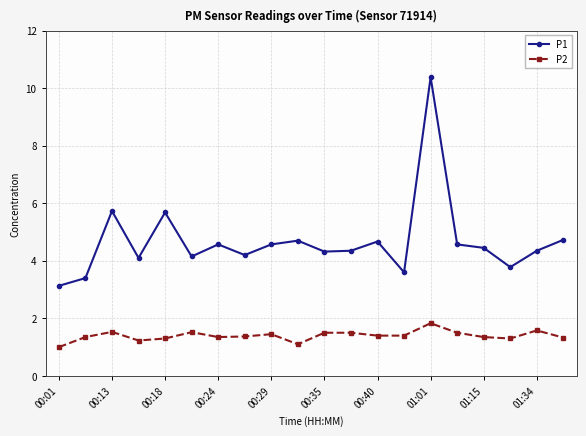

What is the value of the P1 point at the 17th from the left?

4.5